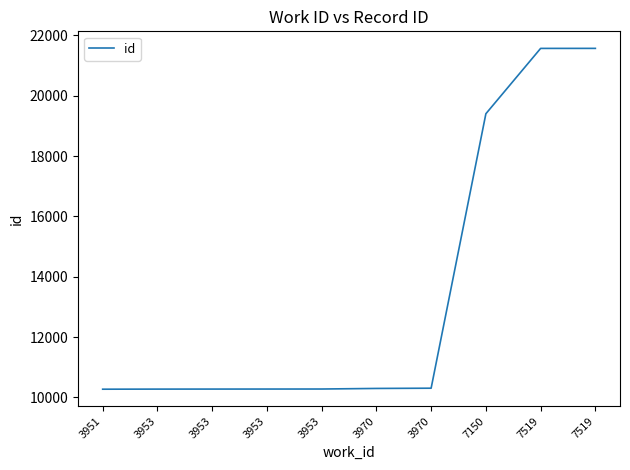

List the labels in order of value, smallest first.

3951, 3953, 3953, 3953, 3953, 3970, 3970, 7150, 7519, 7519